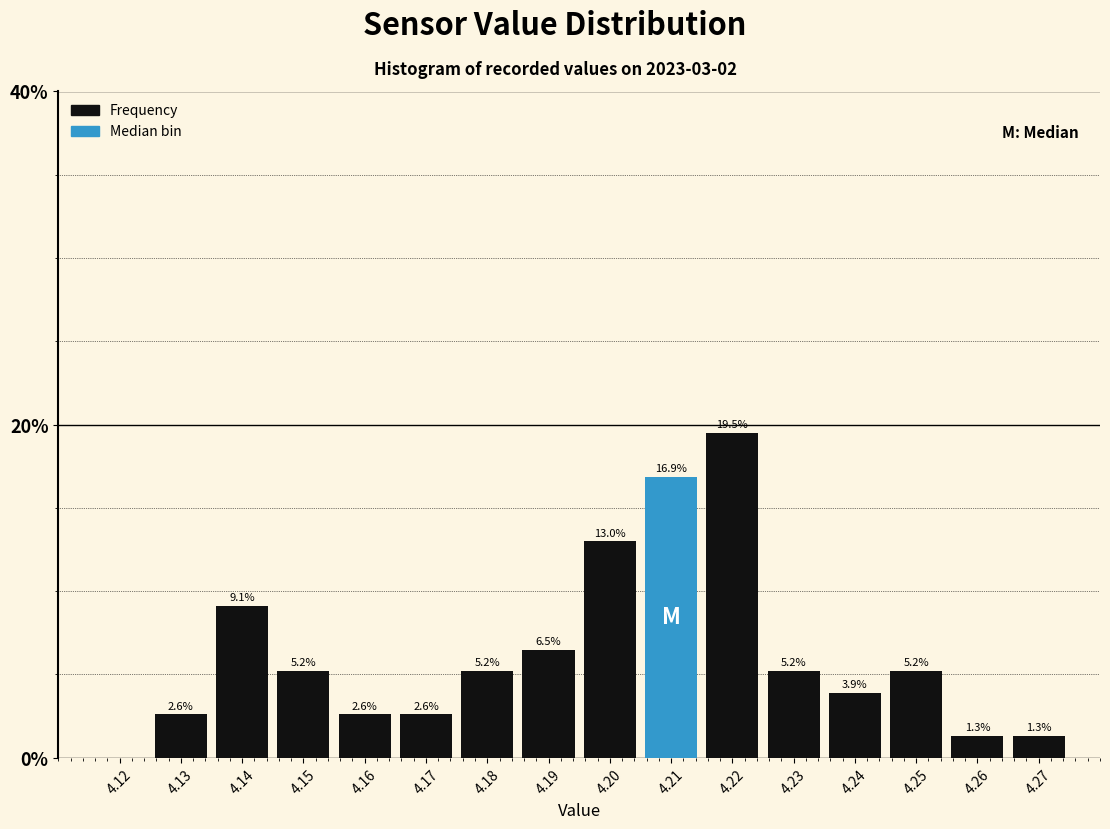

Are the bars horizontal?

No